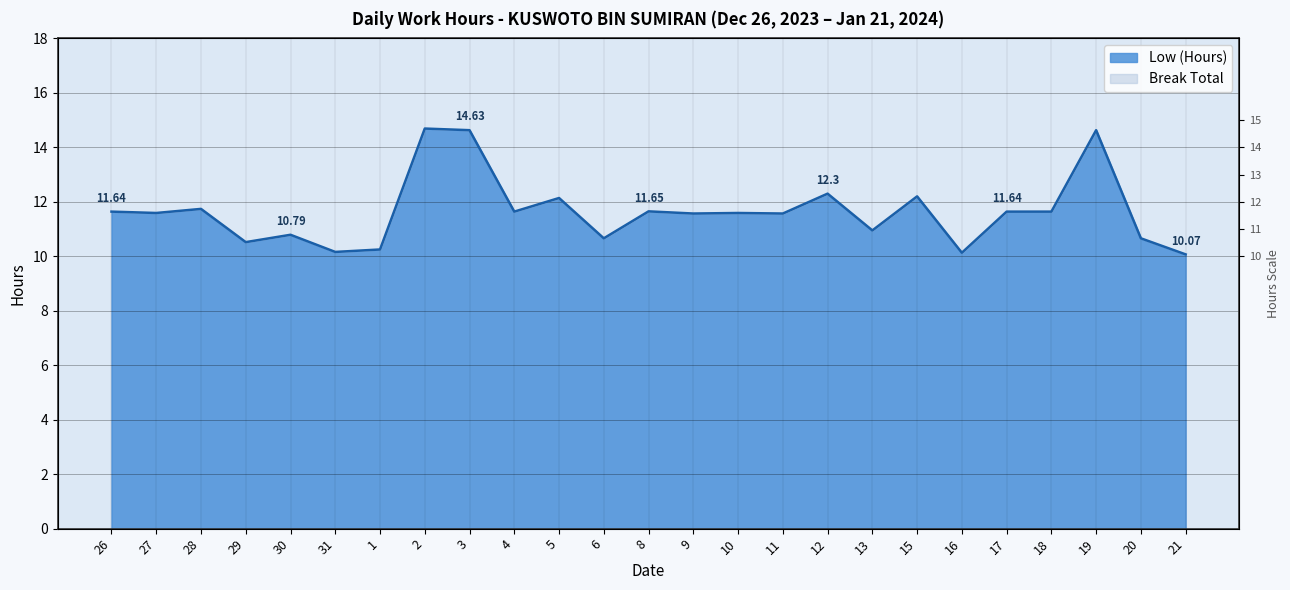

What is the label of the 14th point from the left?

9